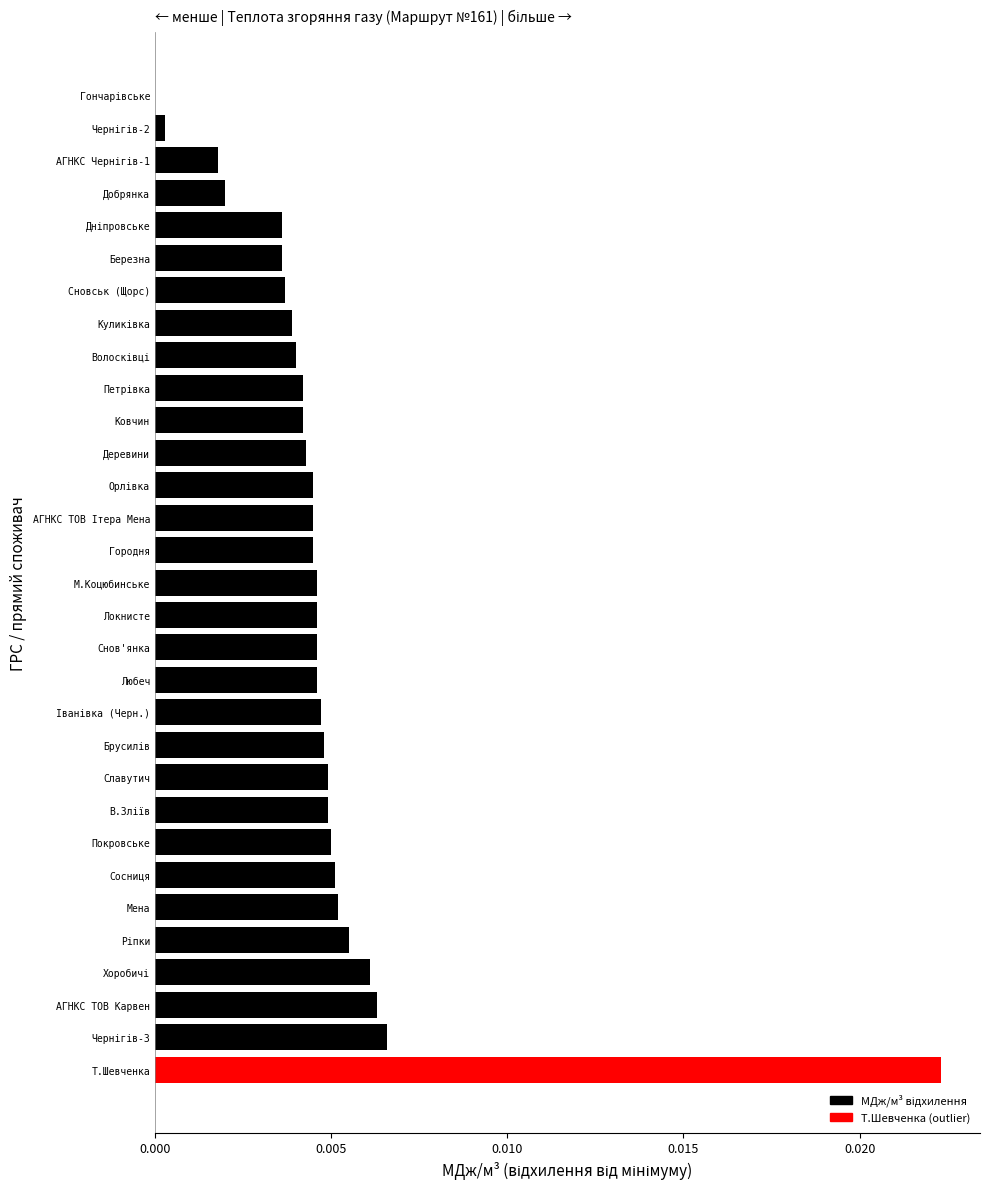

Which label corresponds to the largest value in the chart?

Т.Шевченка